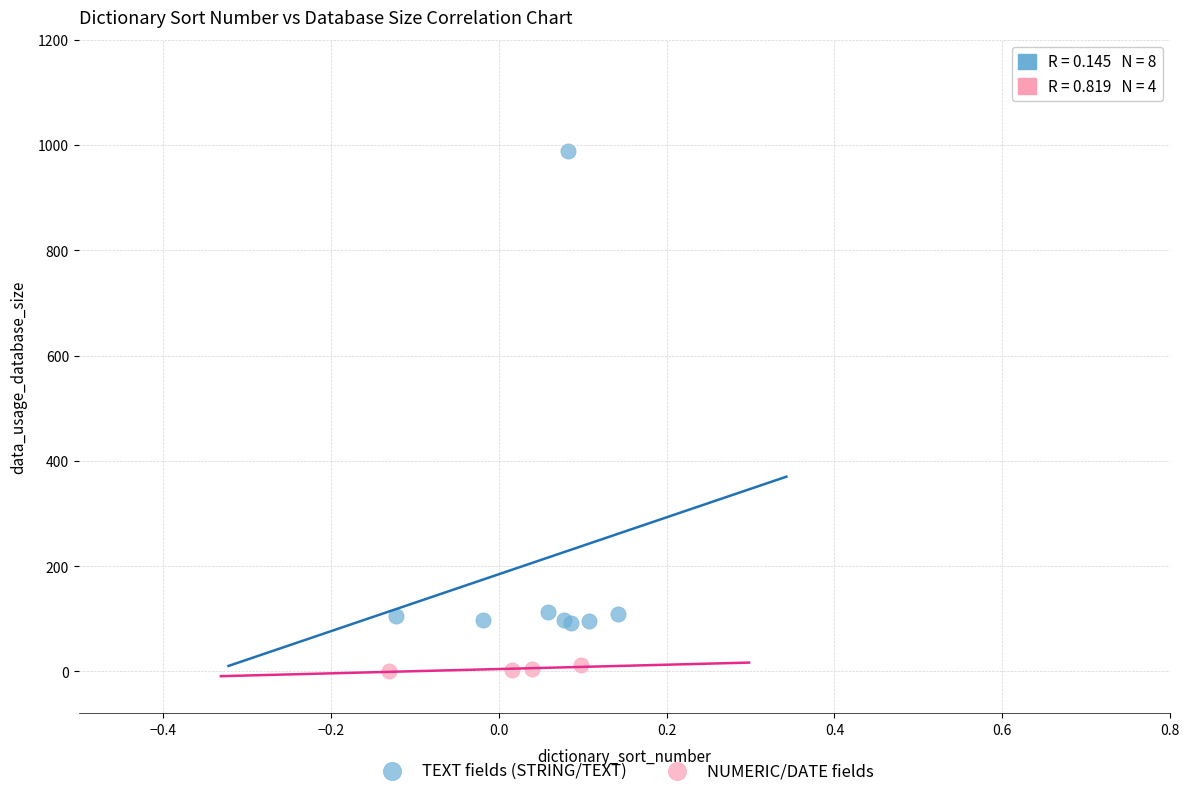

Which series has the largest Y range (max minus min)?

TEXT fields (STRING/TEXT)